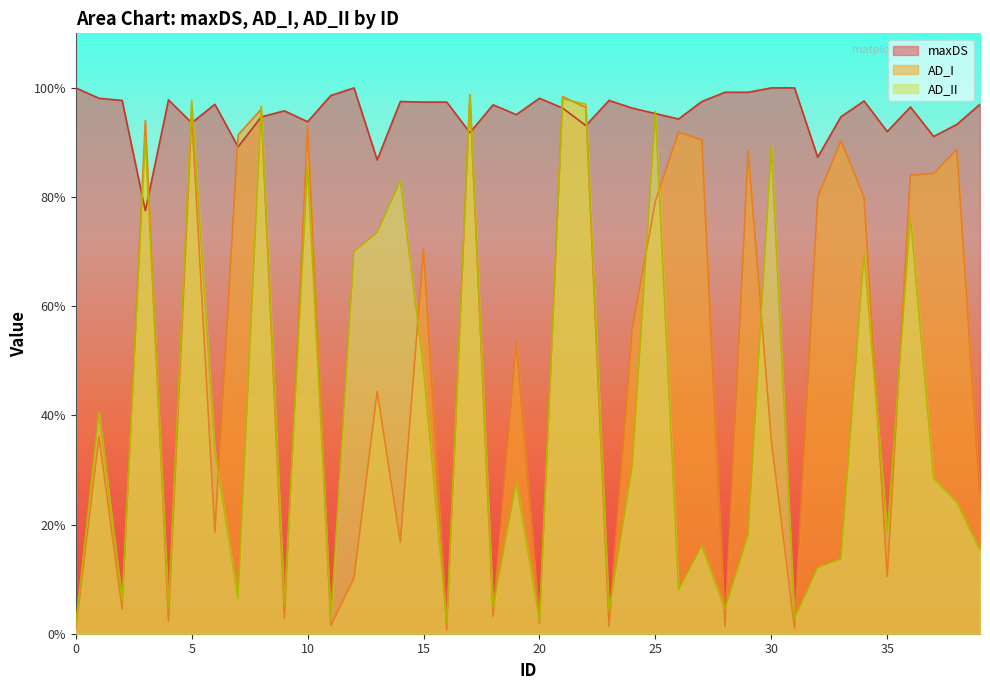

Is the value of AD_II at 2 greater than the value of maxDS at 25?

No